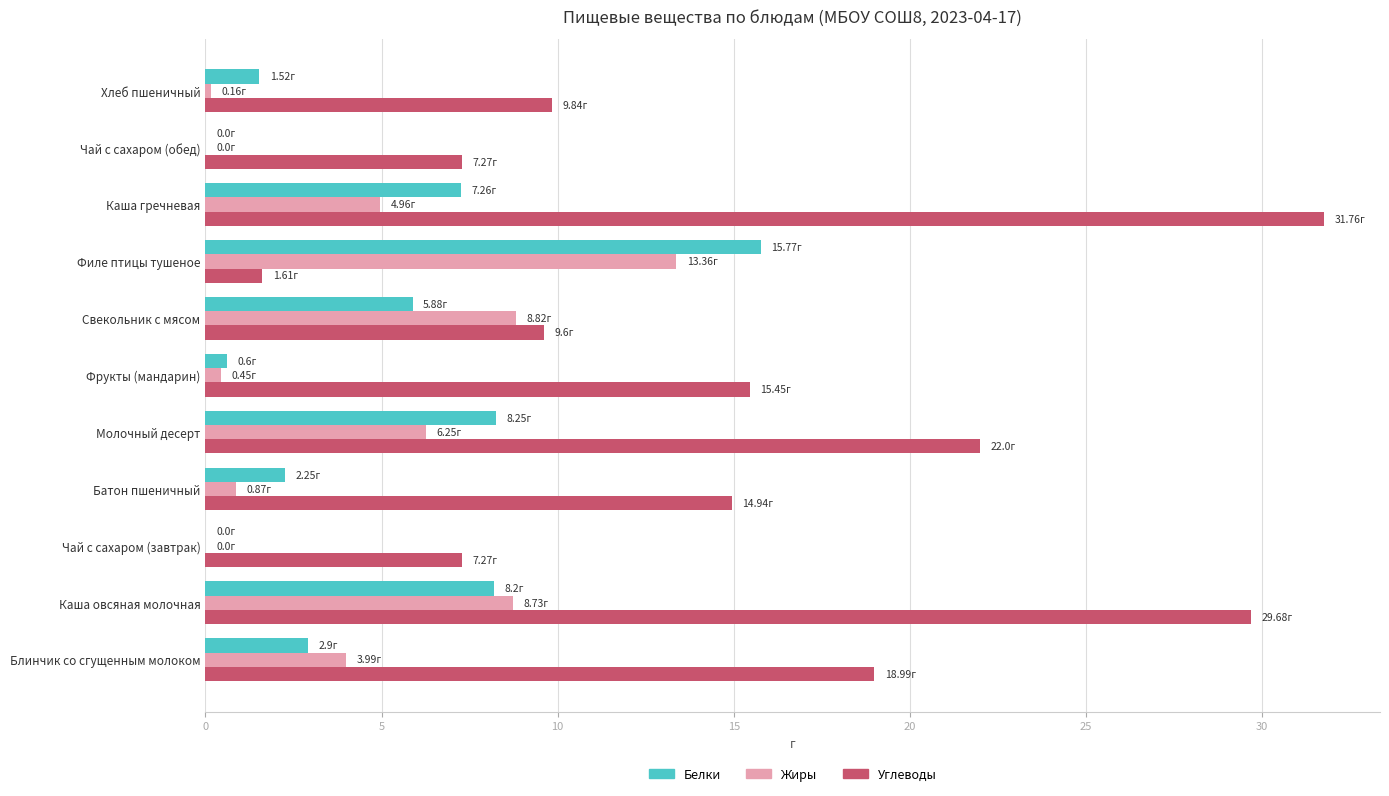

What is the sum of all Углеводы values?

168.4